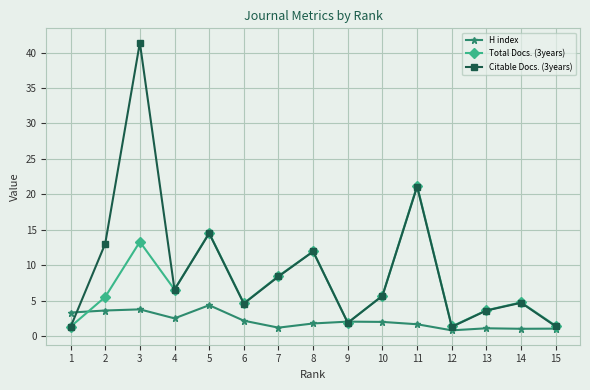

List the series in order of their overall mean, highest first.

Citable Docs. (3years), Total Docs. (3years), H index